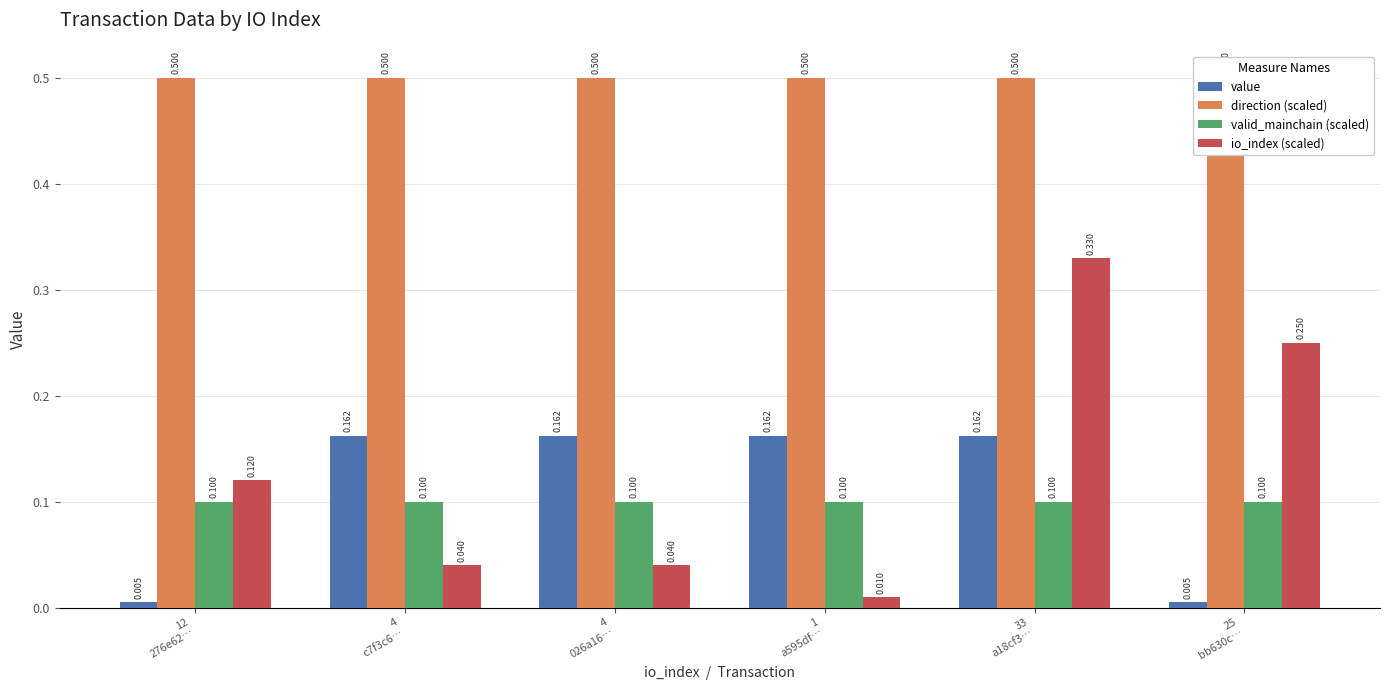

What position from the right is 4
026a16…?

4